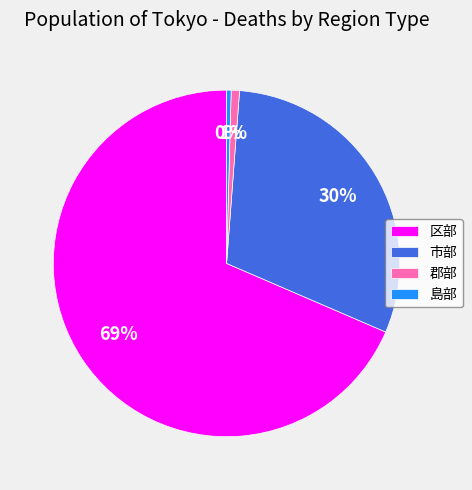

To the nearest percent, what portion does 市部 represent?

30%